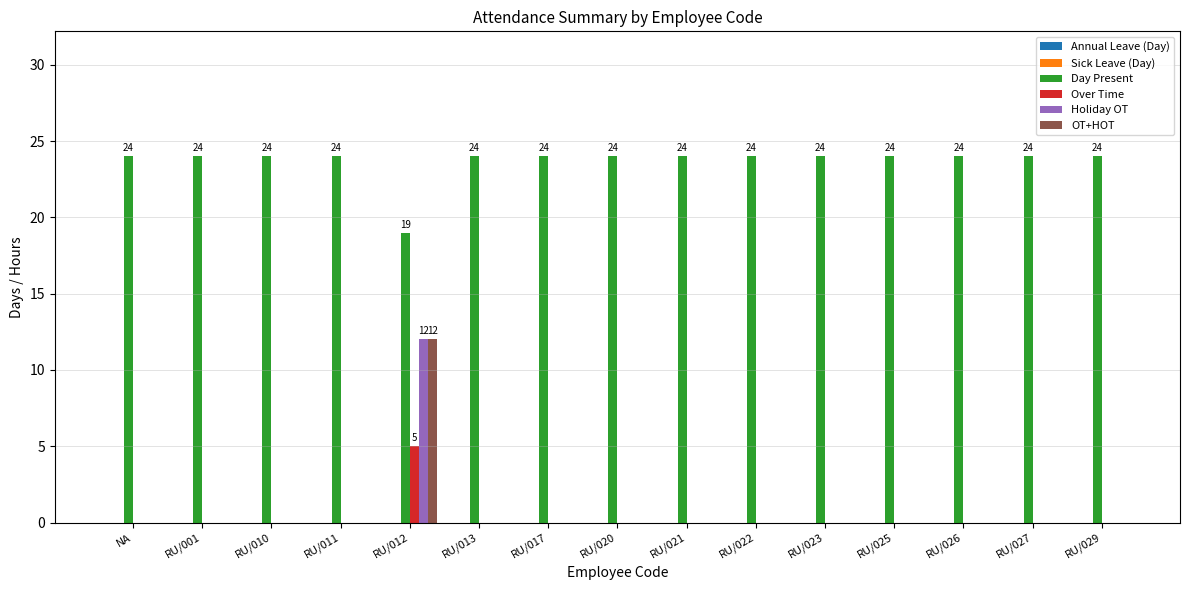

Are the bars grouped side by side (vs. stacked)?

Yes